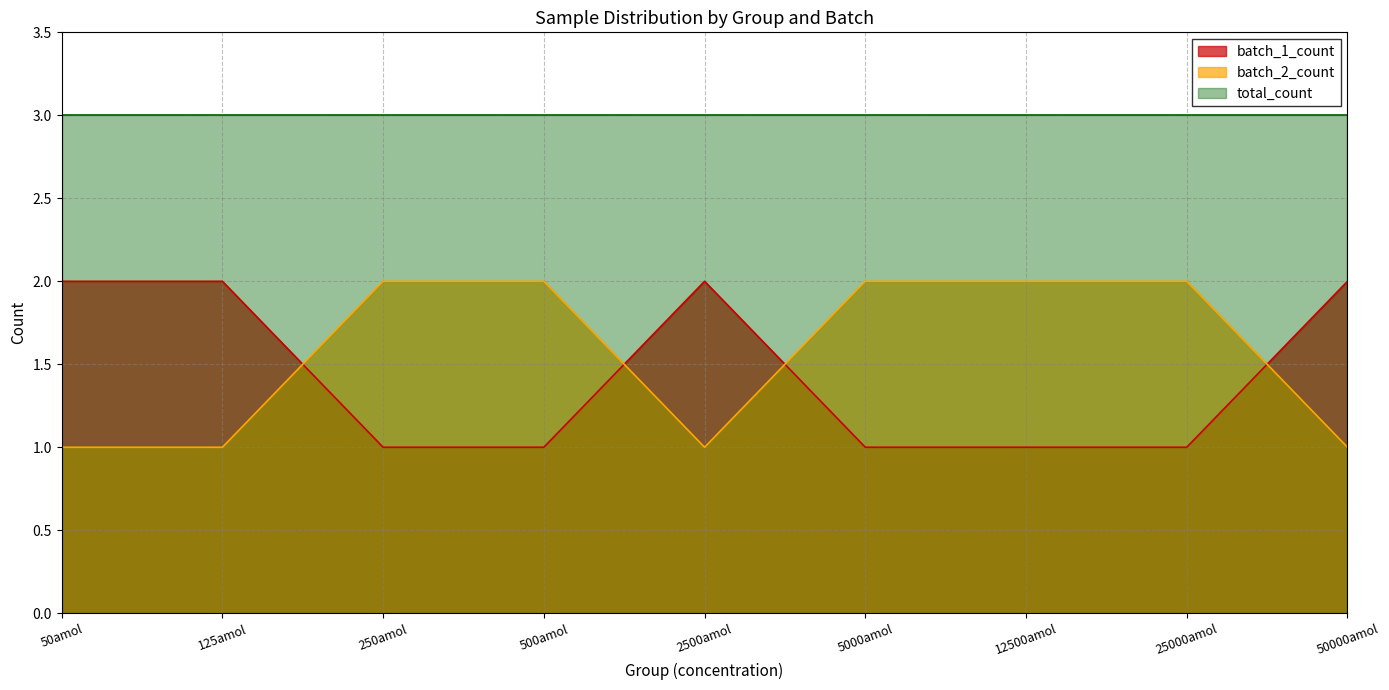

Where is the first local minimum for batch_2_count?

2500amol